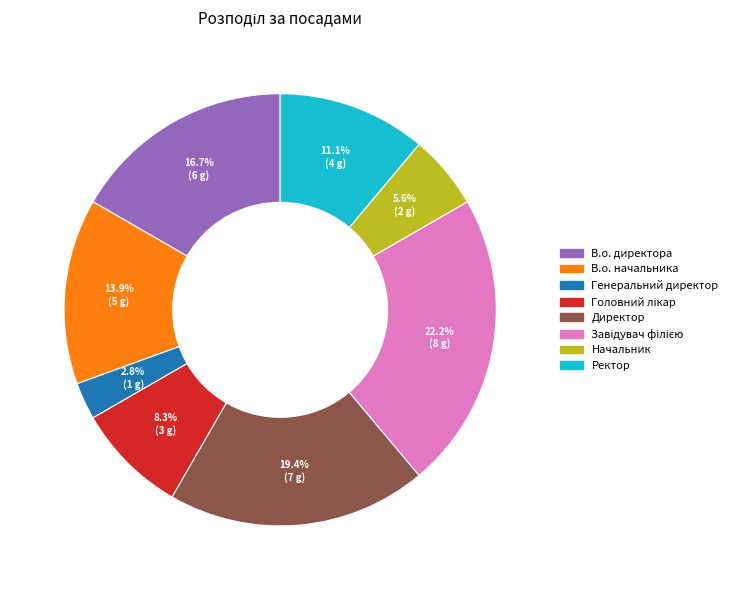

To the nearest percent, what is the difference between the largest and smallest slice percentages?

19%